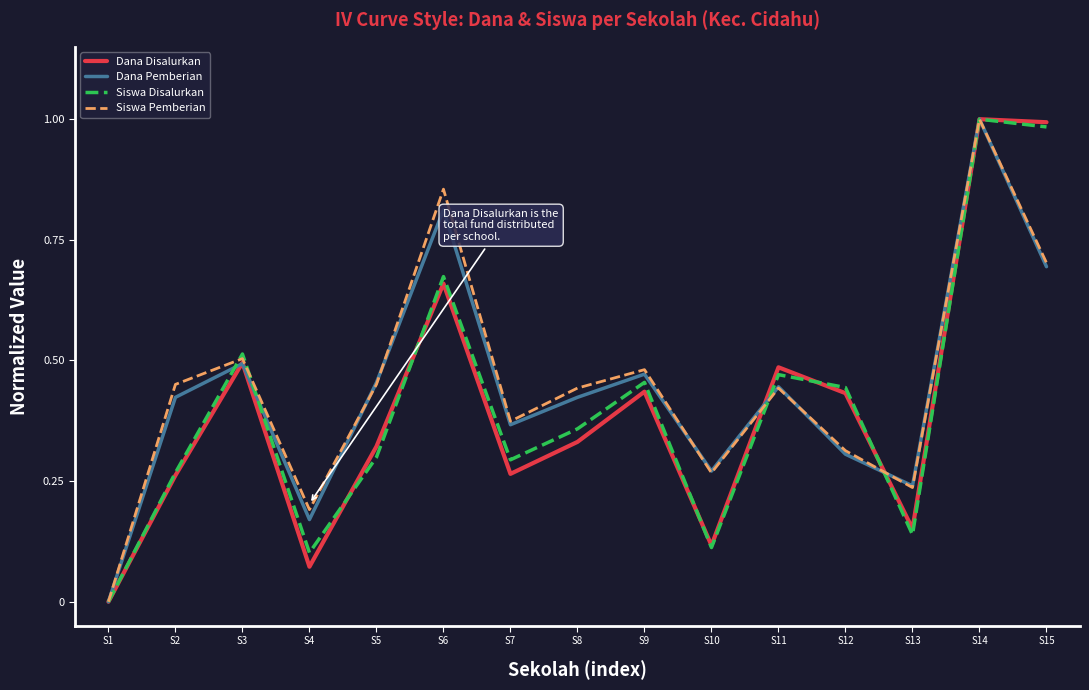

At which category is the sum across all series the highest?

S14